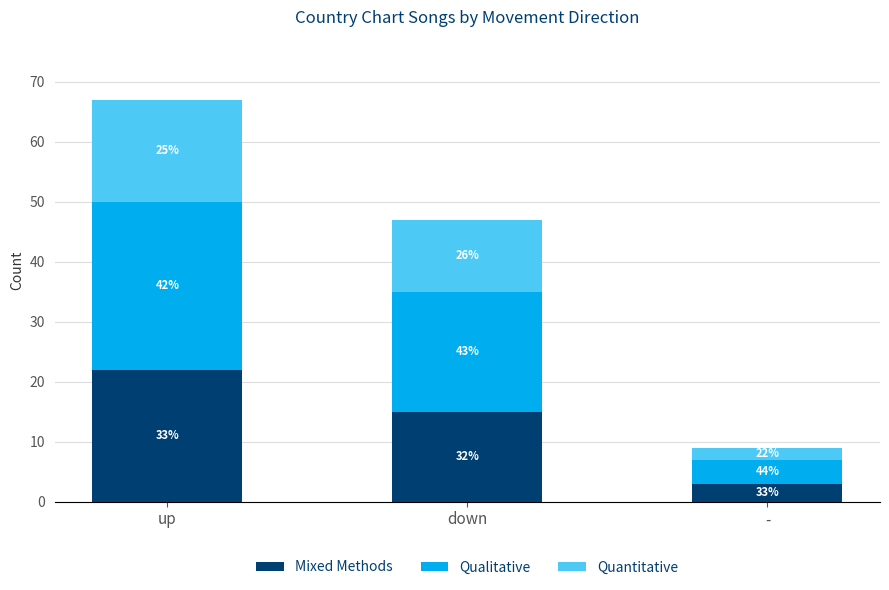

Are the bars grouped side by side (vs. stacked)?

No